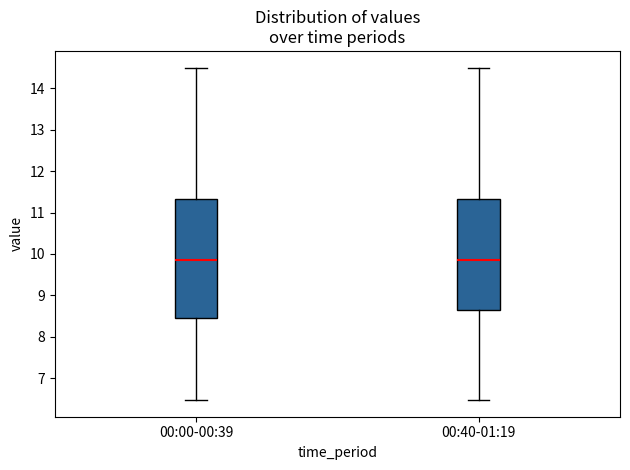

Reading left to right, transcribe this box plot: for each box, give where its median line is, the range the box spans, and where its two whiskers end, as read against the y-axis. The values are not printed on the chart, so give them approximately, as read against the axis.

00:00-00:39: median 9.9, box 8.4 to 11.3, whiskers 6.5 to 14.5
00:40-01:19: median 9.9, box 8.6 to 11.3, whiskers 6.5 to 14.5